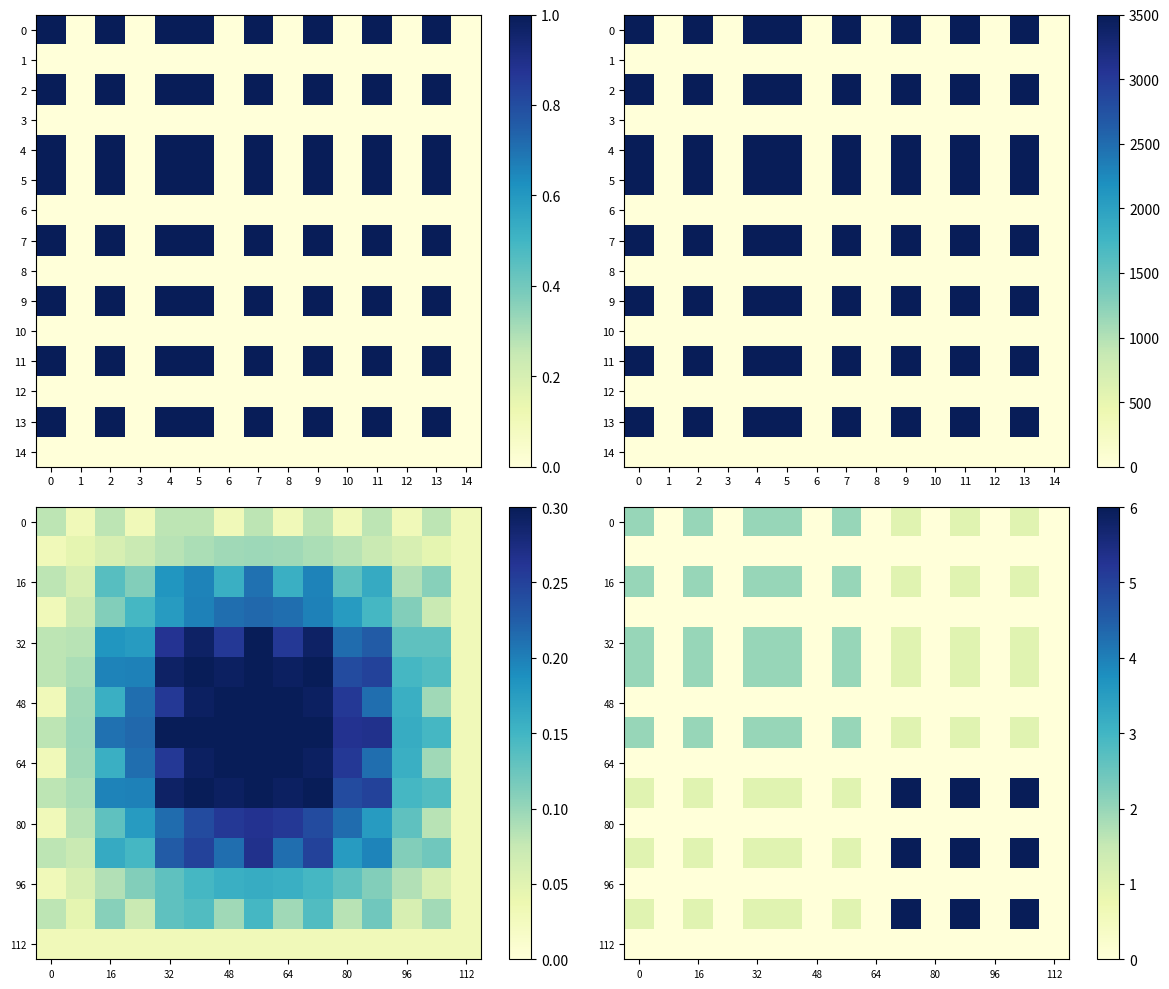

What is the average value of the 0 series?

1